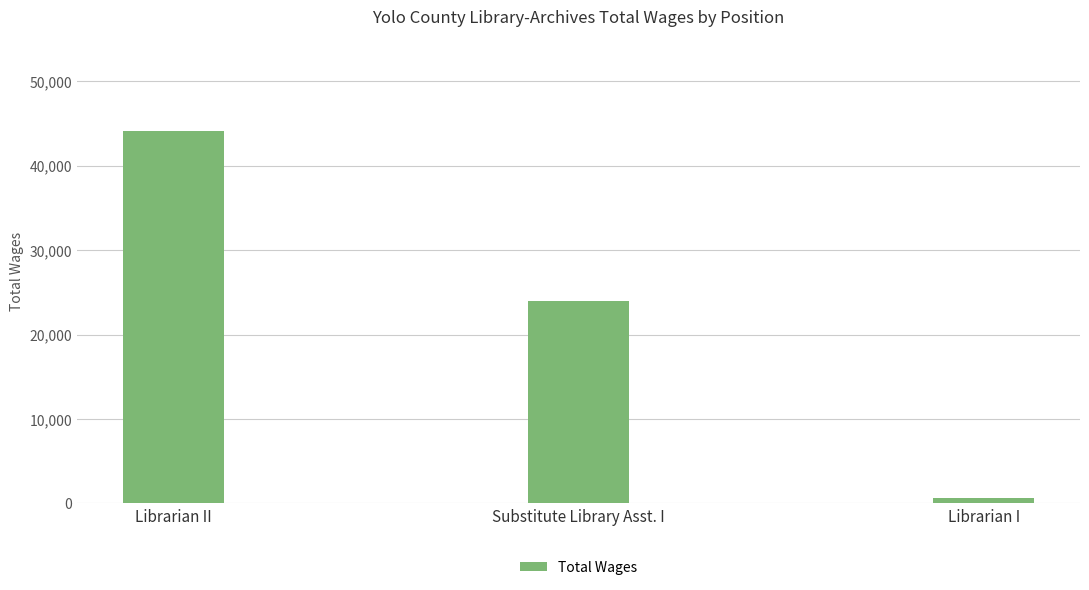

Are the bars grouped side by side (vs. stacked)?

No